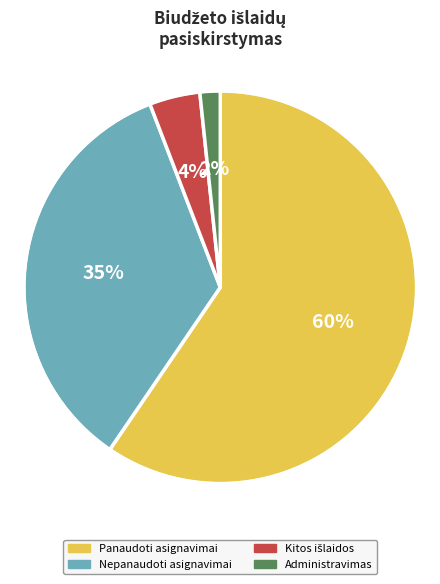

Is there a majority slice in this chart?

Yes